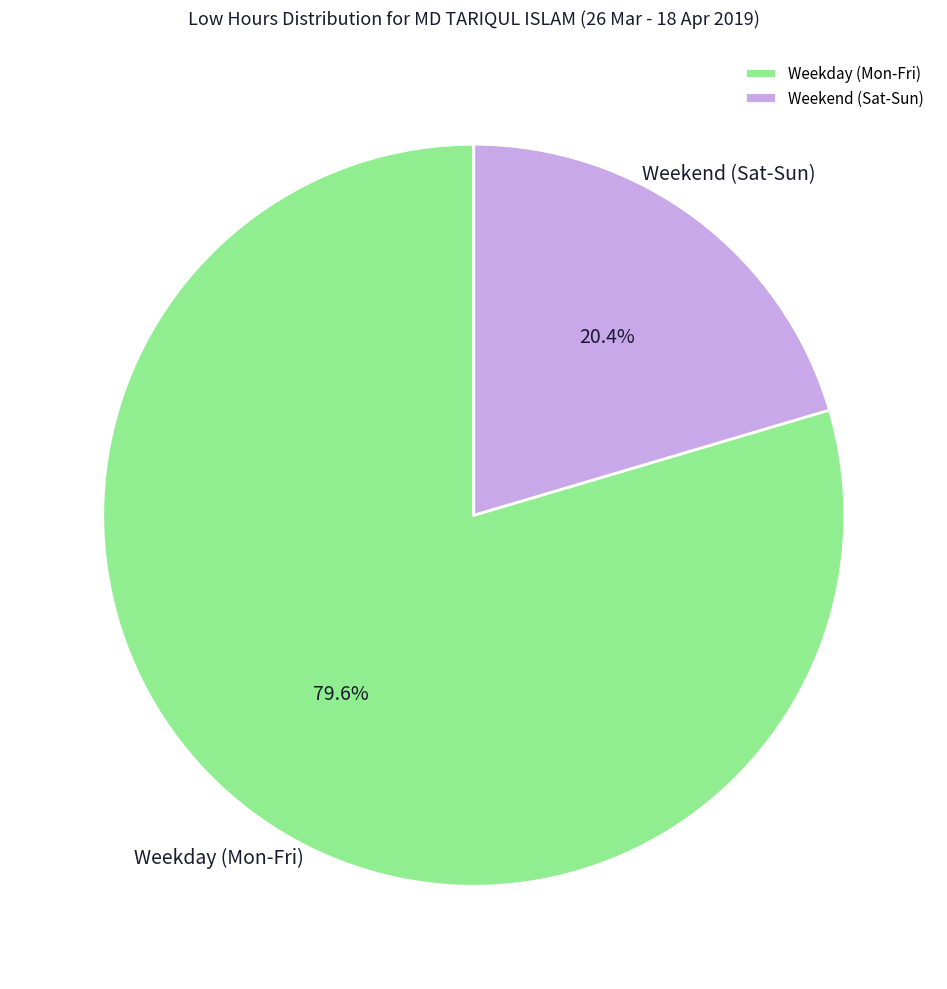

What is the majority slice?

Weekday (Mon-Fri)